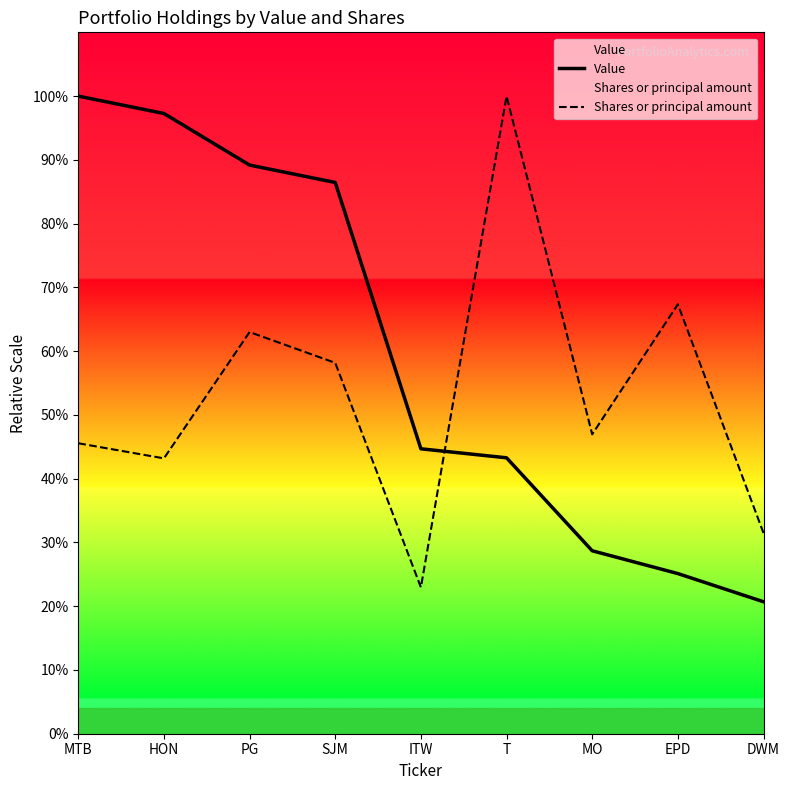

At how many categories does at least one series exceed 96?

3